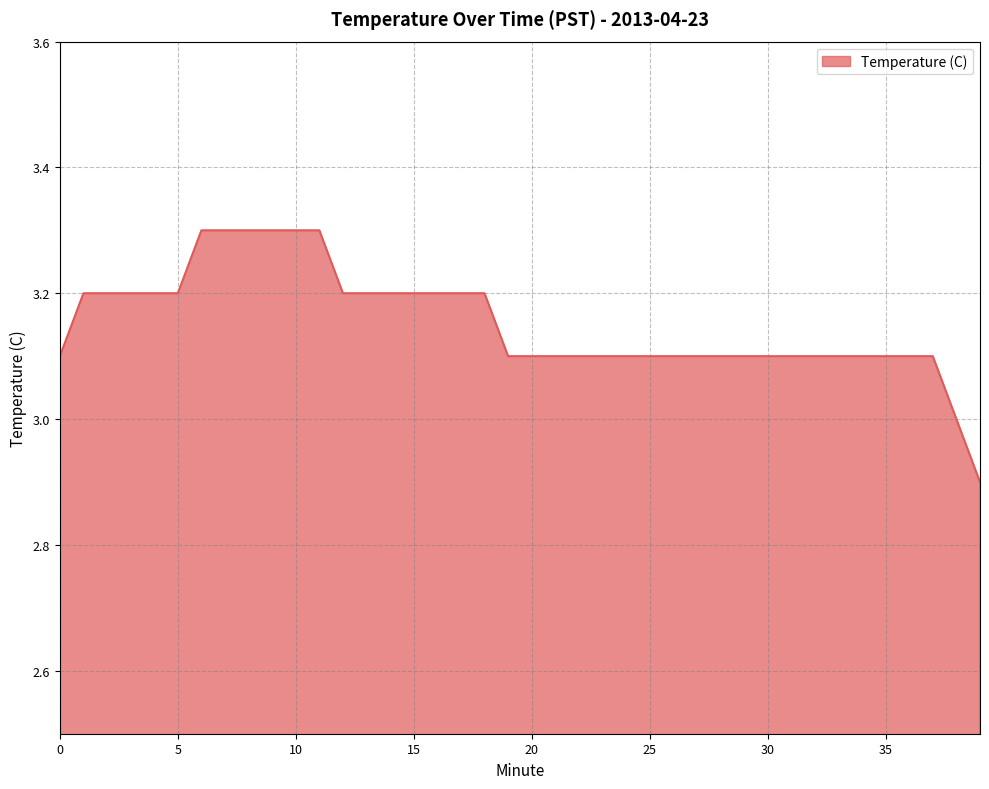

Does the chart display data point markers on the line(s)?

No